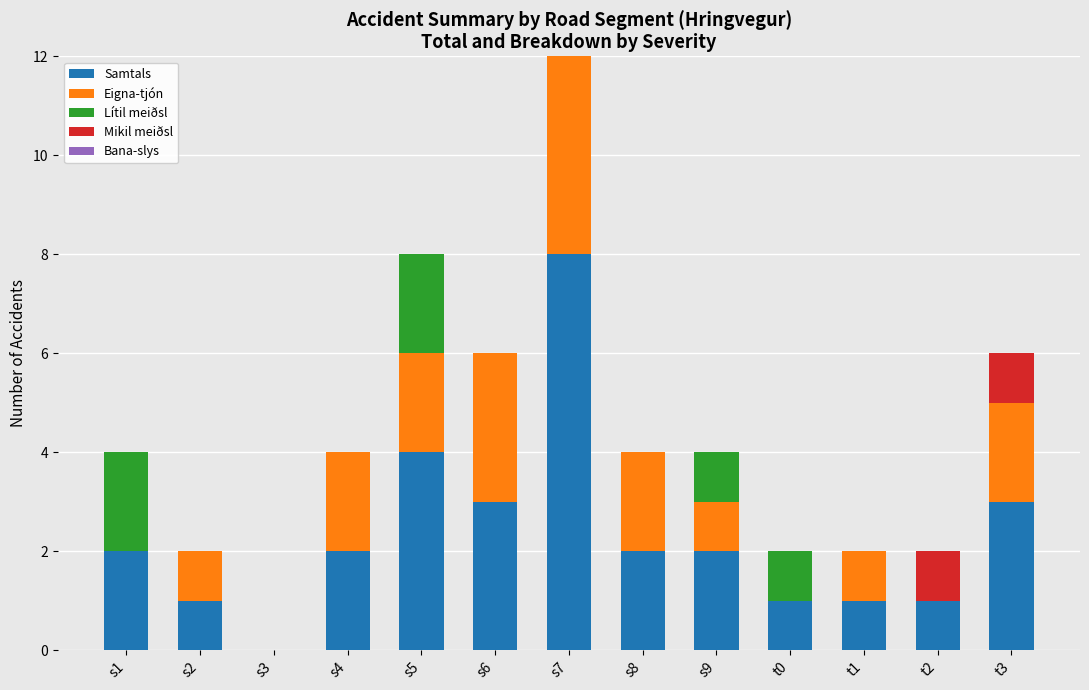

Which series has the widest spread of values?

Samtals